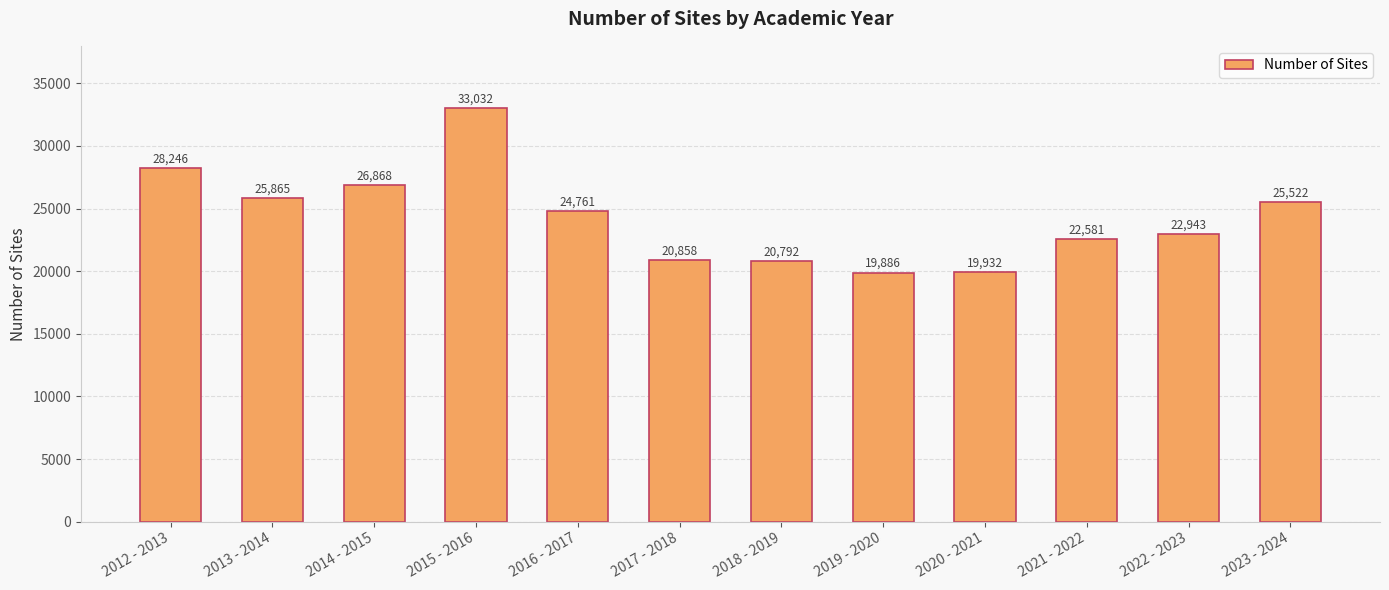

What is the greatest value displayed?

33032